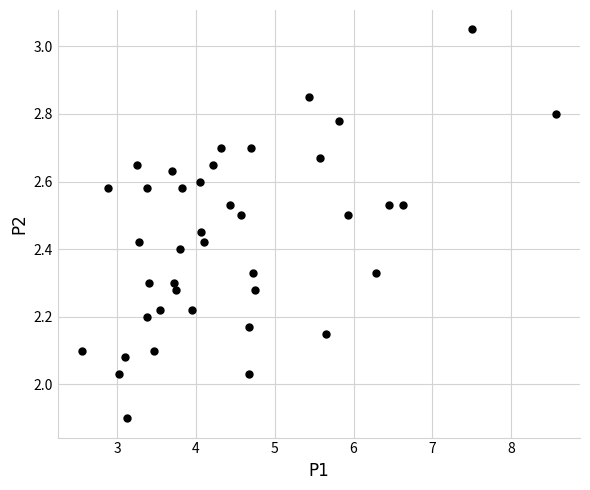

What is the range of X values (max minus min)?

6.0